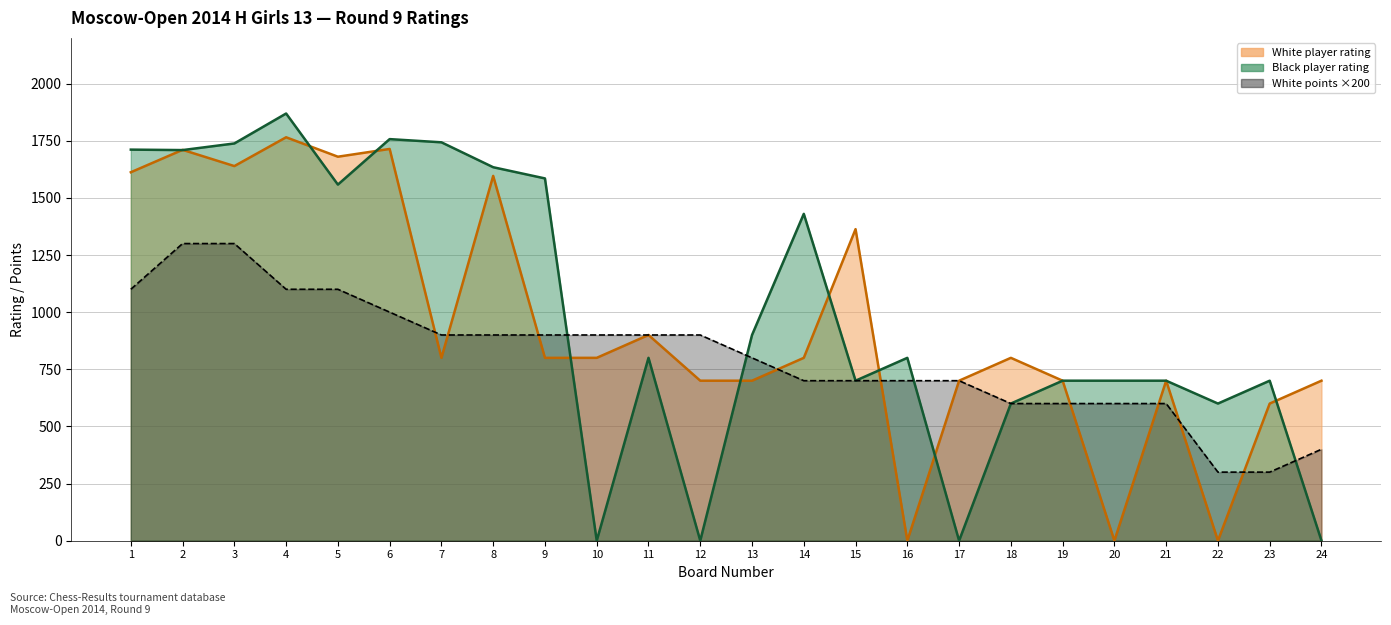

What is the spread (max minus min) of values at 13?

200